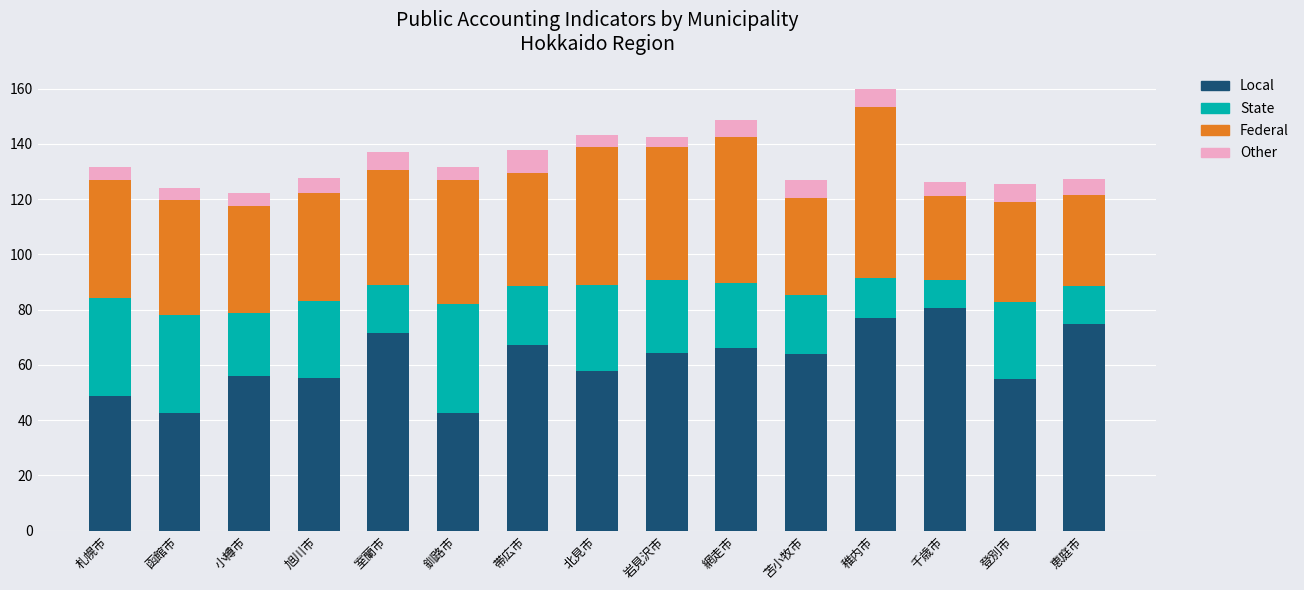

What is the difference between the Local values at 千歳市 and 釧路市?

38.3